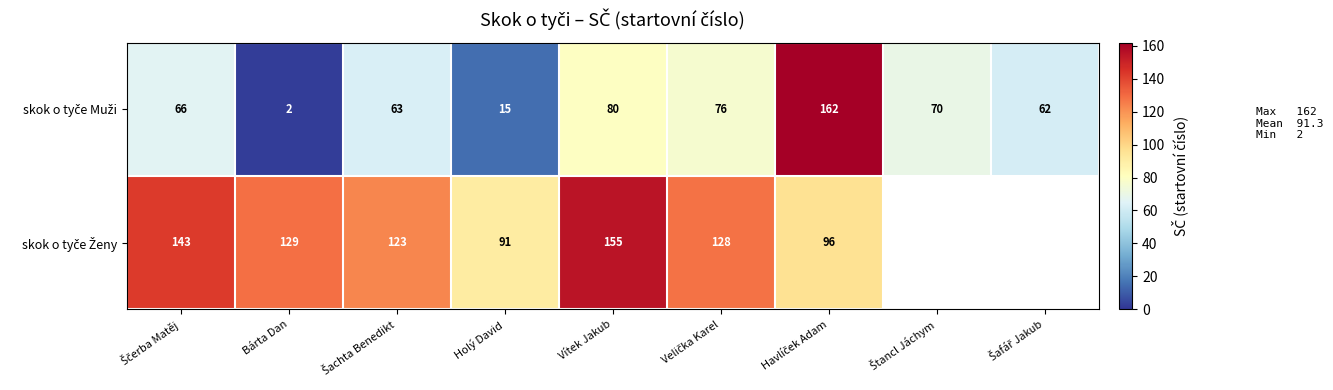

Where does the skok o tyče Muži series first go above 66?

Vítek Jakub